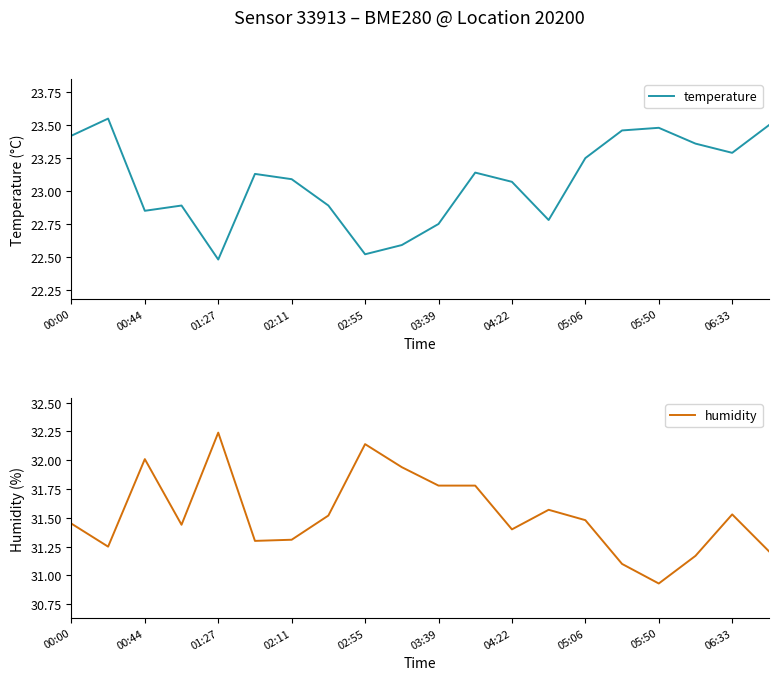

What is the average value of the humidity series?

31.5